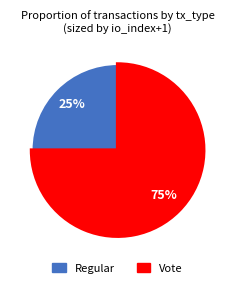

To the nearest percent, what is the difference between the largest and smallest slice percentages?

50%